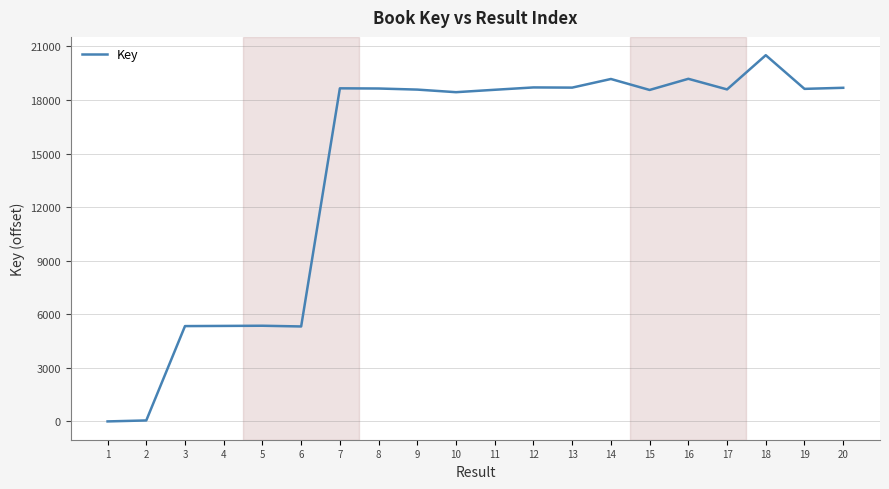

What value does the data have at 10, to the nearest 10?

18440